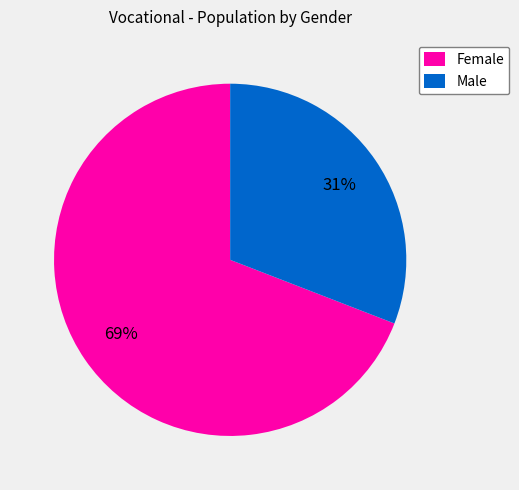

Rank the categories by value from lowest to highest.

Male, Female